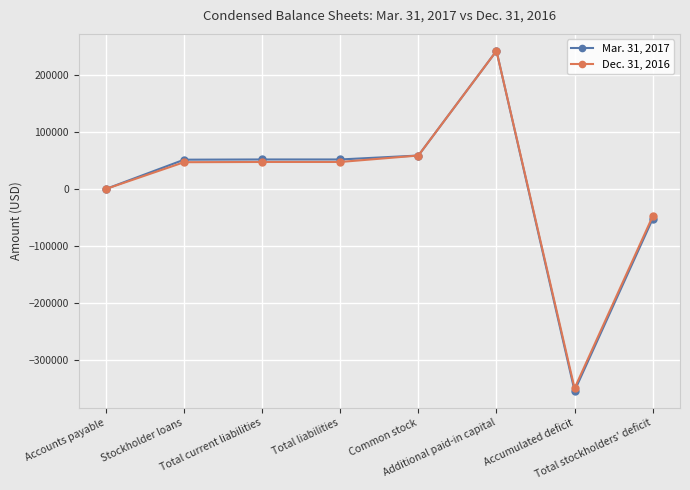

What is the maximum value shown in the chart?

242449